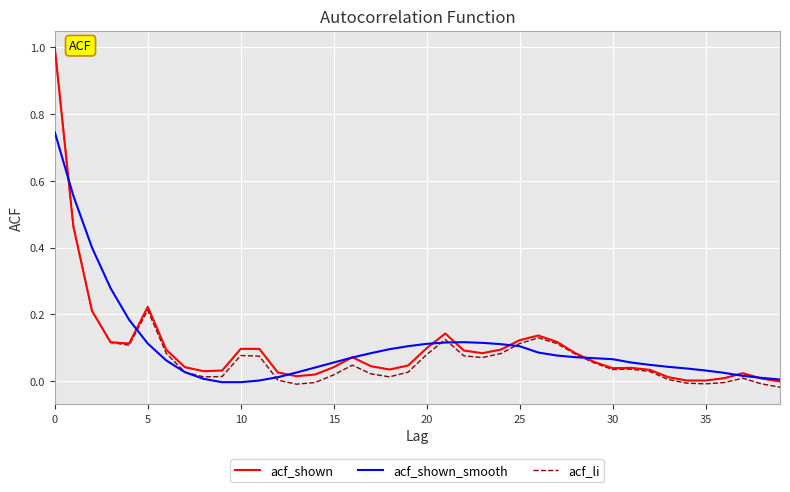

Does the chart have visible grid lines?

Yes